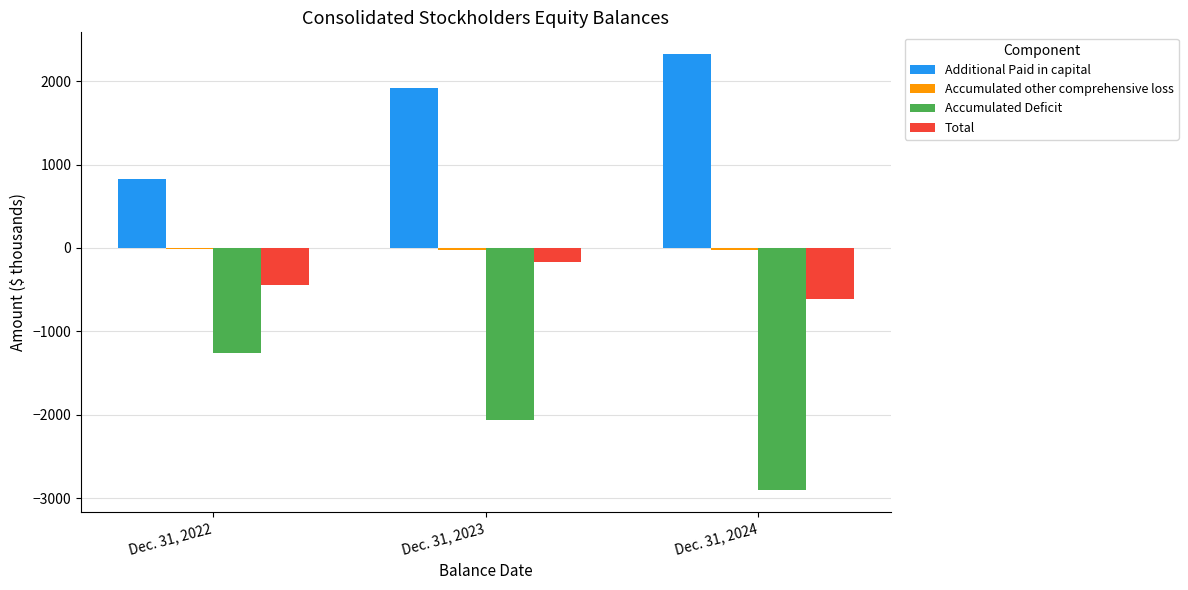

How many data points does each series have?

3